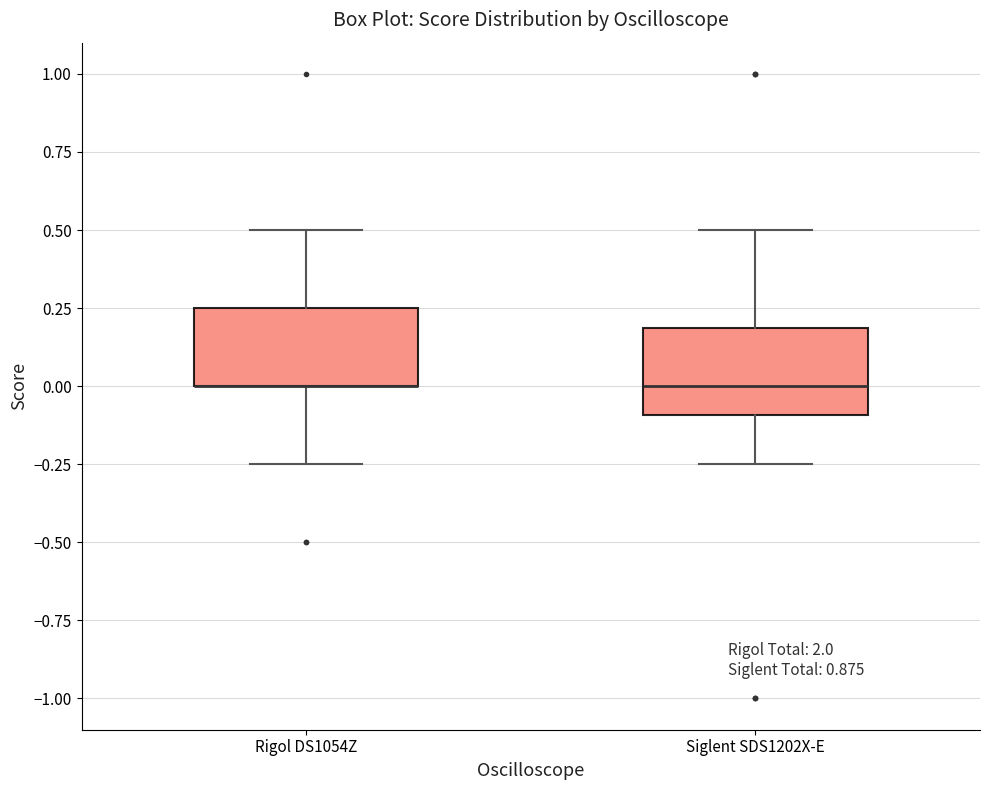

Where does the lower whisker of the box for Rigol DS1054Z end on the y-axis? The values are not printed on the chart, so give them approximately, as read against the axis.

-0.25